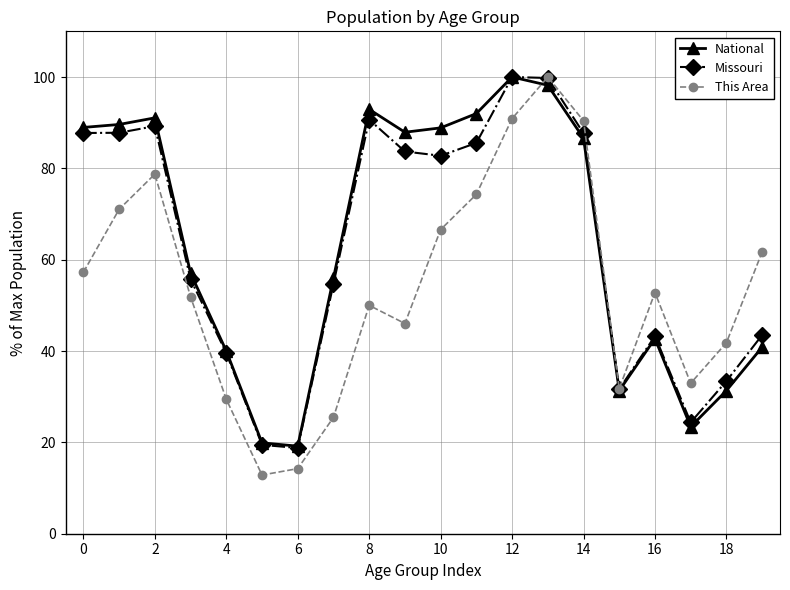

What is the greatest value displayed?

100.0